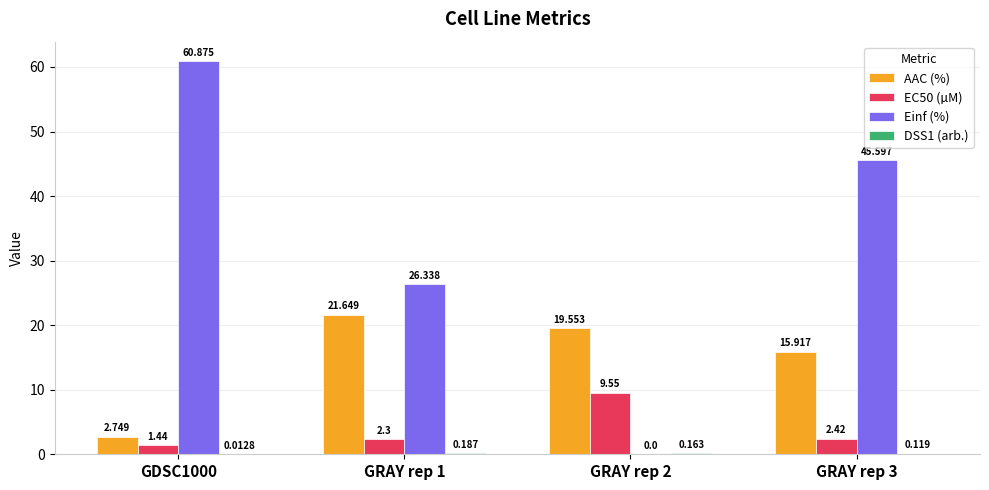

Is it true that Einf (%) equals 79.9 at GDSC1000?

False